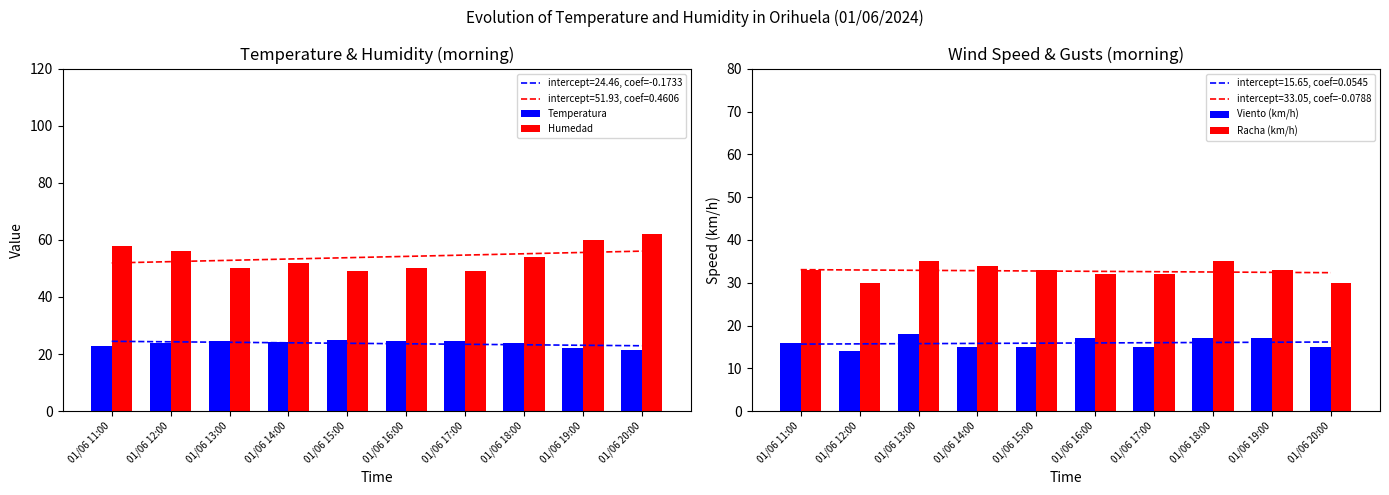

What is the maximum value for Temperatura?

24.9